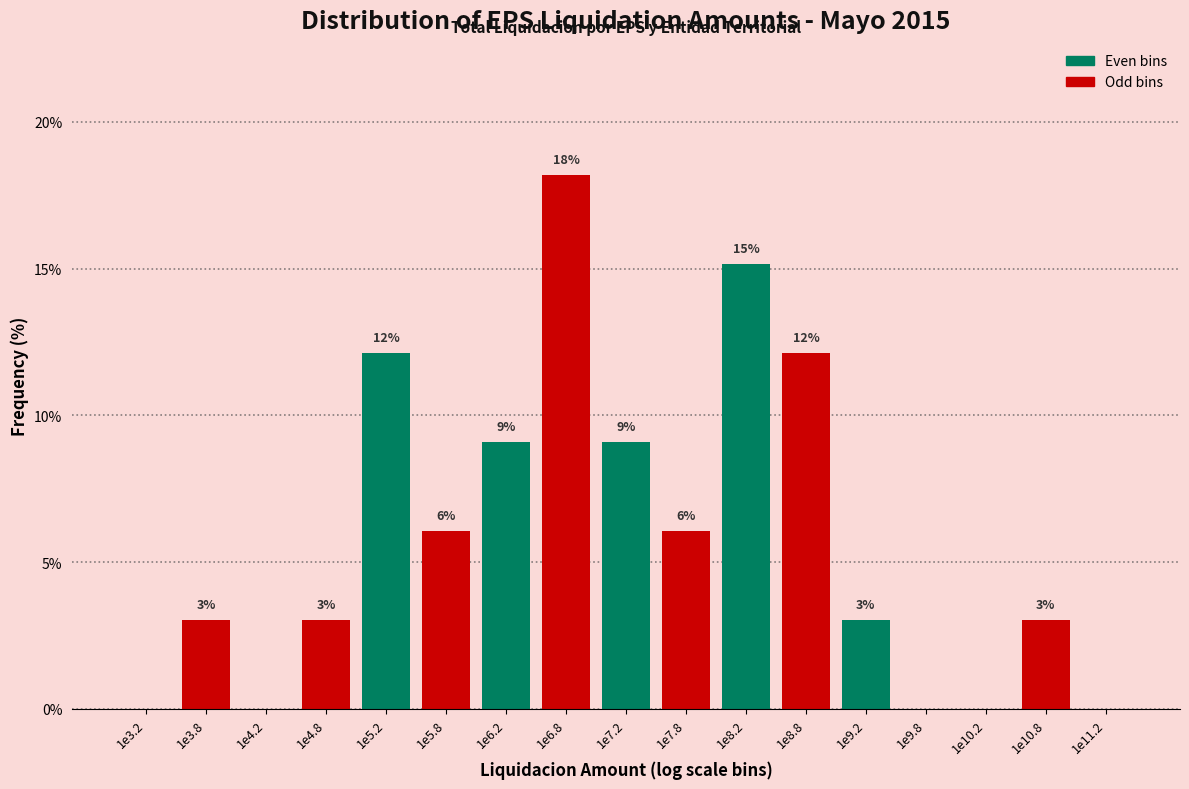

Are the bars horizontal?

No